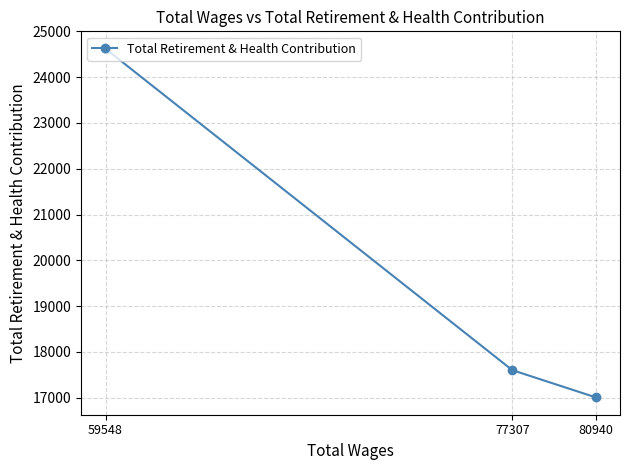

Between 80940 and 59548, which is larger?

59548